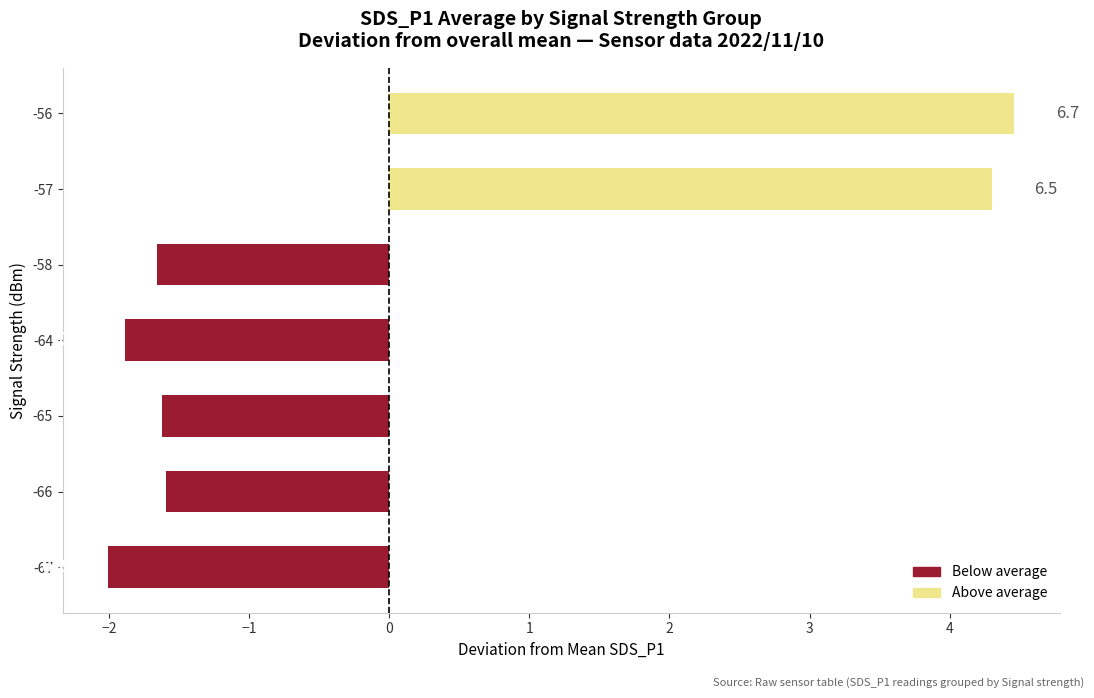

How many bars are there in total?

7